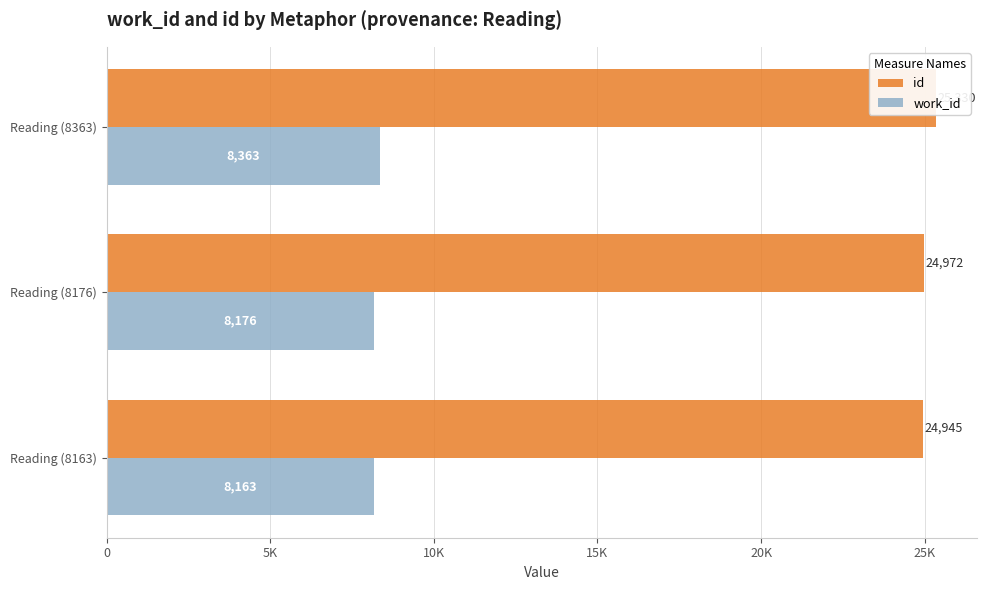

Does the chart contain any negative values?

No